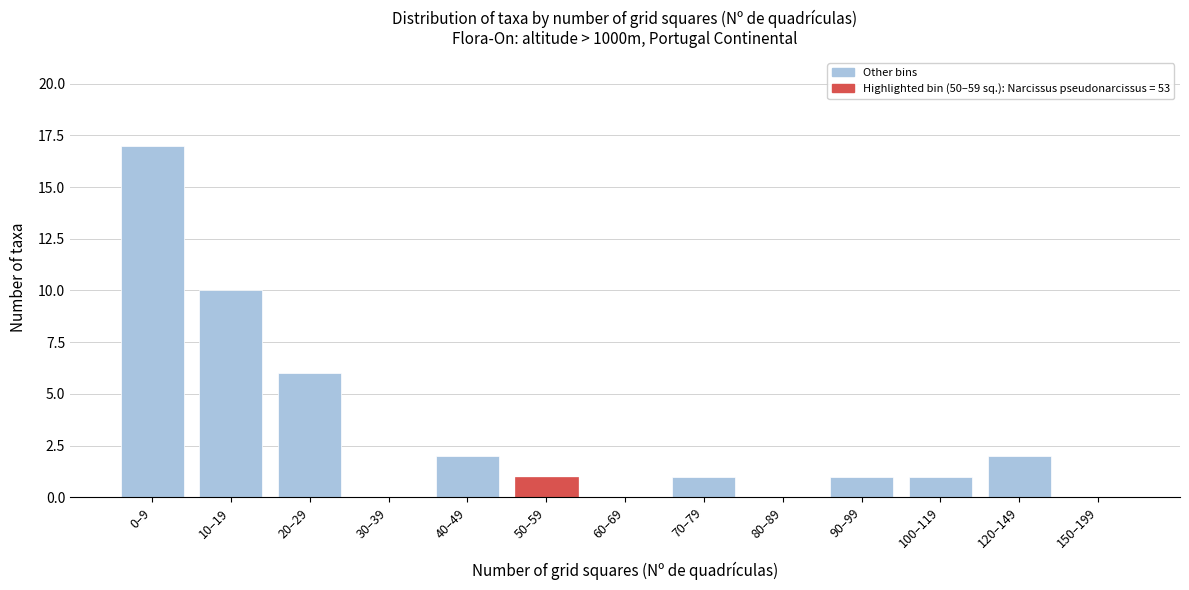

Reading left to right, extract all data points from this chart.

0–9=17	10–19=10	20–29=6	30–39=0	40–49=2	50–59=1	60–69=0	70–79=1	80–89=0	90–99=1	100–119=1	120–149=2	150–199=0